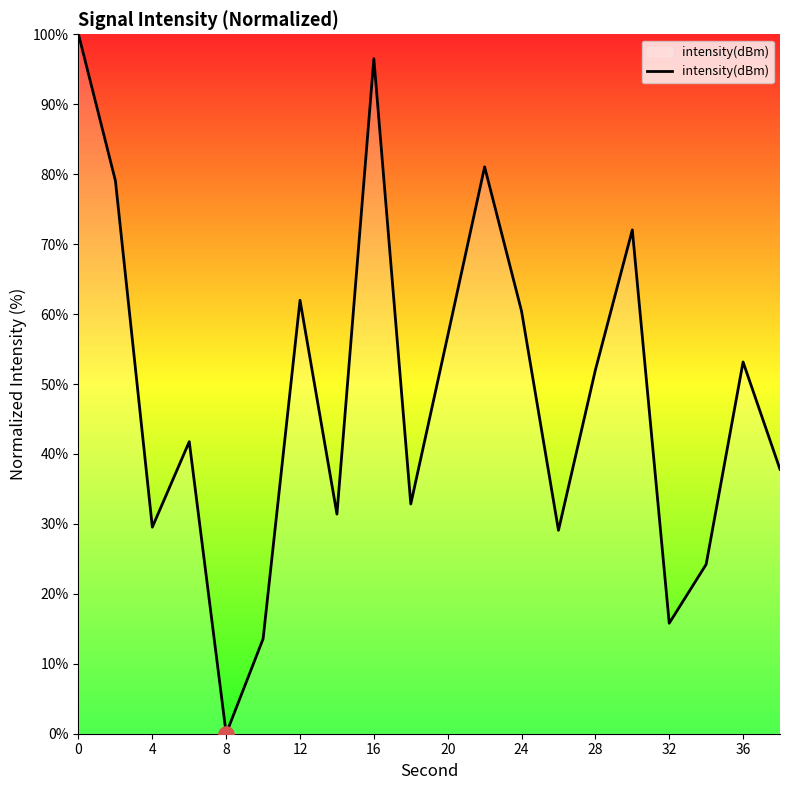

What is the difference between the maximum and minimum values?

100.0